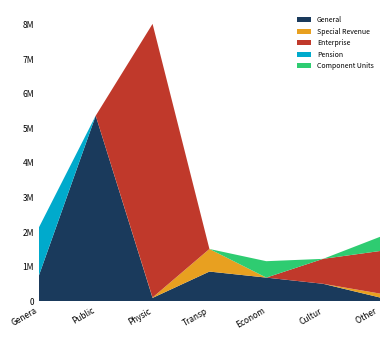

Reading left to right, extract all data points from this chart.

General: 743288	5366338	101498	862398	687940	508484	112446
Special Revenue: 0	0	10800	652500	0	0	113616
Enterprise: 0	0	7906990	0	0	721504	1230280
Pension: 1391285	0	0	0	0	0	0
Component Units: 0	0	0	0	474062	0	409761